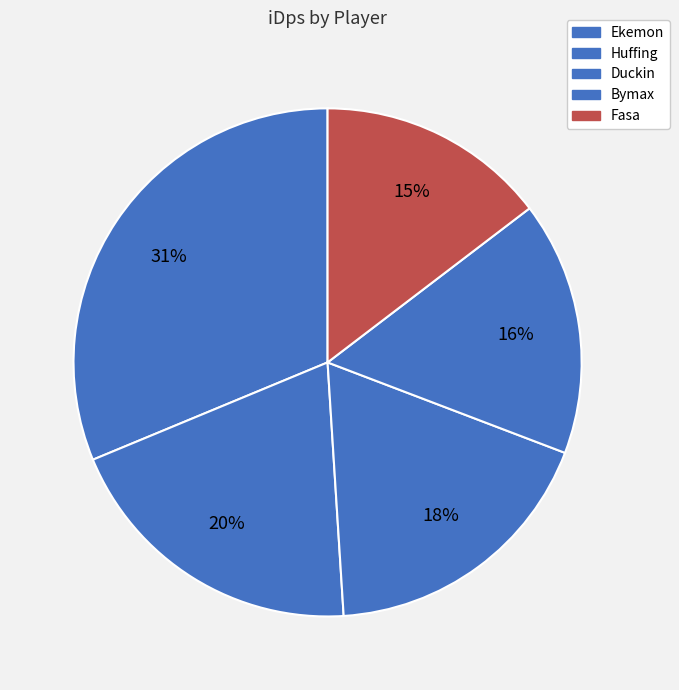

What is the change in value from Huffing to Bymax?

-382.5